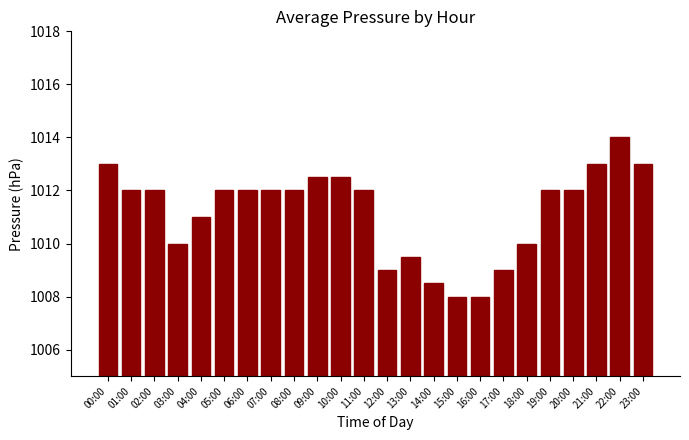

How many series are shown in this chart?

1